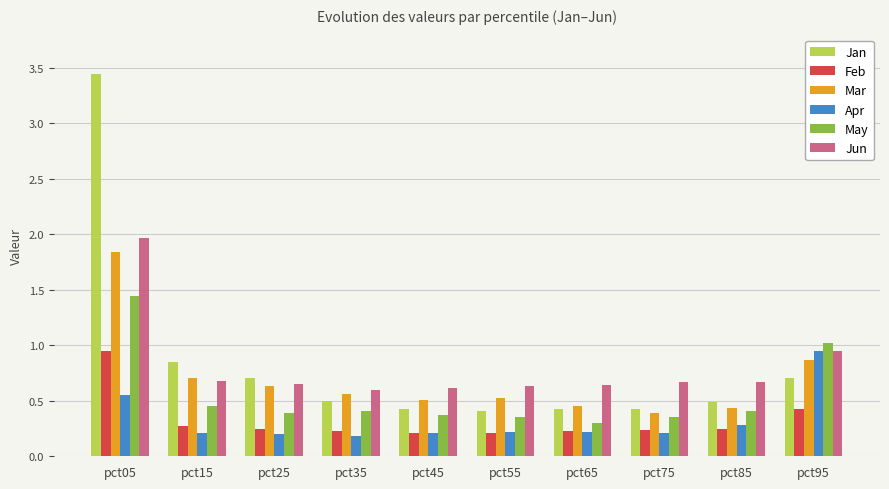

Is the value of Apr at pct05 greater than the value of May at pct95?

No